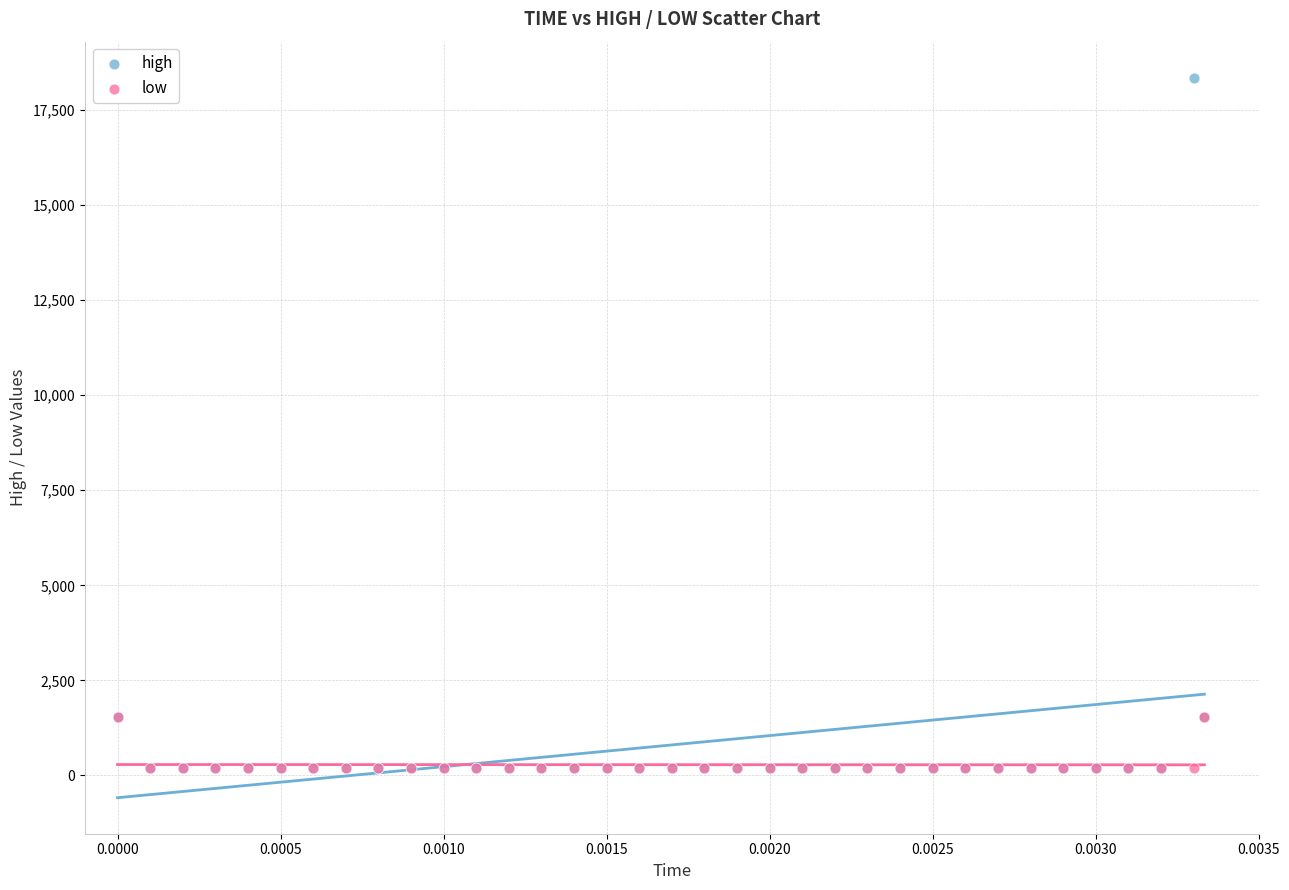

What are all the series names shown in the legend?

high, low